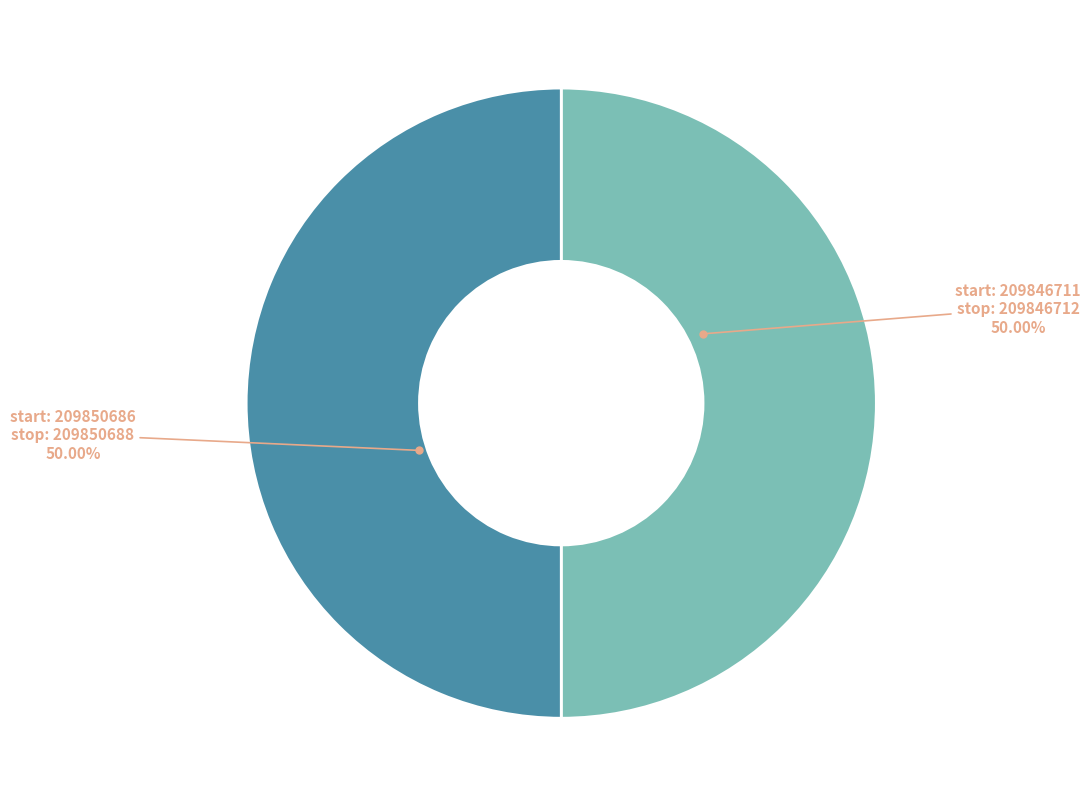

Count the number of slices in the pie.

2